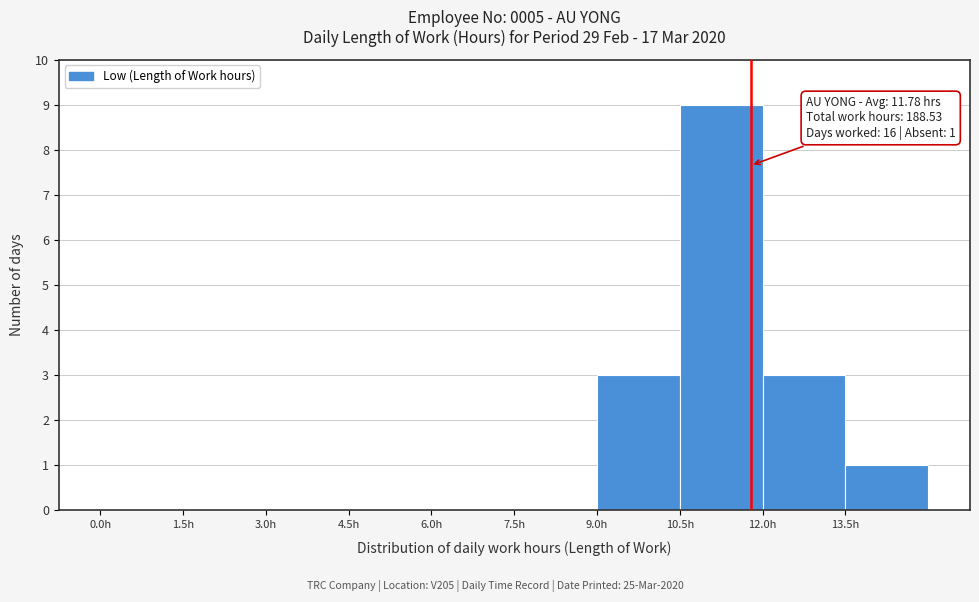

Over which range of the x-axis is the bar tallest?

10.5 to 12.0